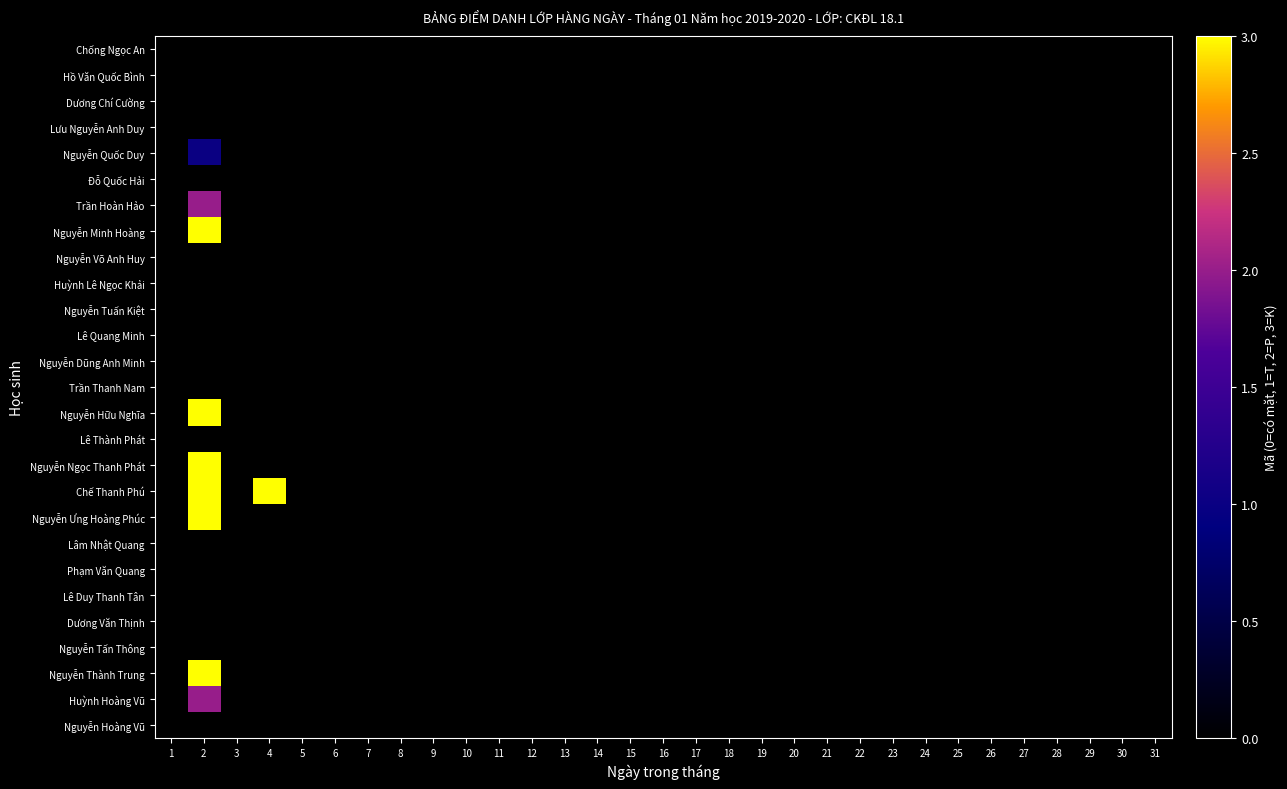

Reading right to left, transcribe all the data shown in this chart.

Chống Ngọc An: 31=0	30=0	29=0	28=0	27=0	26=0	25=0	24=0	23=0	22=0	21=0	20=0	19=0	18=0	17=0	16=0	15=0	14=0	13=0	12=0	11=0	10=0	9=0	8=0	7=0	6=0	5=0	4=0	3=0	2=0	1=0
Hồ Văn Quốc Bình: 31=0	30=0	29=0	28=0	27=0	26=0	25=0	24=0	23=0	22=0	21=0	20=0	19=0	18=0	17=0	16=0	15=0	14=0	13=0	12=0	11=0	10=0	9=0	8=0	7=0	6=0	5=0	4=0	3=0	2=0	1=0
Dương Chí Cường: 31=0	30=0	29=0	28=0	27=0	26=0	25=0	24=0	23=0	22=0	21=0	20=0	19=0	18=0	17=0	16=0	15=0	14=0	13=0	12=0	11=0	10=0	9=0	8=0	7=0	6=0	5=0	4=0	3=0	2=0	1=0
Lưu Nguyễn Anh Duy: 31=0	30=0	29=0	28=0	27=0	26=0	25=0	24=0	23=0	22=0	21=0	20=0	19=0	18=0	17=0	16=0	15=0	14=0	13=0	12=0	11=0	10=0	9=0	8=0	7=0	6=0	5=0	4=0	3=0	2=0	1=0
Nguyễn Quốc Duy: 31=0	30=0	29=0	28=0	27=0	26=0	25=0	24=0	23=0	22=0	21=0	20=0	19=0	18=0	17=0	16=0	15=0	14=0	13=0	12=0	11=0	10=0	9=0	8=0	7=0	6=0	5=0	4=0	3=0	2=1	1=0
Đỗ Quốc Hải: 31=0	30=0	29=0	28=0	27=0	26=0	25=0	24=0	23=0	22=0	21=0	20=0	19=0	18=0	17=0	16=0	15=0	14=0	13=0	12=0	11=0	10=0	9=0	8=0	7=0	6=0	5=0	4=0	3=0	2=0	1=0
Trần Hoàn Hảo: 31=0	30=0	29=0	28=0	27=0	26=0	25=0	24=0	23=0	22=0	21=0	20=0	19=0	18=0	17=0	16=0	15=0	14=0	13=0	12=0	11=0	10=0	9=0	8=0	7=0	6=0	5=0	4=0	3=0	2=2	1=0
Nguyễn Minh Hoàng: 31=0	30=0	29=0	28=0	27=0	26=0	25=0	24=0	23=0	22=0	21=0	20=0	19=0	18=0	17=0	16=0	15=0	14=0	13=0	12=0	11=0	10=0	9=0	8=0	7=0	6=0	5=0	4=0	3=0	2=3	1=0
Nguyễn Võ Anh Huy: 31=0	30=0	29=0	28=0	27=0	26=0	25=0	24=0	23=0	22=0	21=0	20=0	19=0	18=0	17=0	16=0	15=0	14=0	13=0	12=0	11=0	10=0	9=0	8=0	7=0	6=0	5=0	4=0	3=0	2=0	1=0
Huỳnh Lê Ngọc Khải: 31=0	30=0	29=0	28=0	27=0	26=0	25=0	24=0	23=0	22=0	21=0	20=0	19=0	18=0	17=0	16=0	15=0	14=0	13=0	12=0	11=0	10=0	9=0	8=0	7=0	6=0	5=0	4=0	3=0	2=0	1=0
Nguyễn Tuấn Kiệt: 31=0	30=0	29=0	28=0	27=0	26=0	25=0	24=0	23=0	22=0	21=0	20=0	19=0	18=0	17=0	16=0	15=0	14=0	13=0	12=0	11=0	10=0	9=0	8=0	7=0	6=0	5=0	4=0	3=0	2=0	1=0
Lê Quang Minh: 31=0	30=0	29=0	28=0	27=0	26=0	25=0	24=0	23=0	22=0	21=0	20=0	19=0	18=0	17=0	16=0	15=0	14=0	13=0	12=0	11=0	10=0	9=0	8=0	7=0	6=0	5=0	4=0	3=0	2=0	1=0
Nguyễn Dũng Anh Minh: 31=0	30=0	29=0	28=0	27=0	26=0	25=0	24=0	23=0	22=0	21=0	20=0	19=0	18=0	17=0	16=0	15=0	14=0	13=0	12=0	11=0	10=0	9=0	8=0	7=0	6=0	5=0	4=0	3=0	2=0	1=0
Trần Thanh Nam: 31=0	30=0	29=0	28=0	27=0	26=0	25=0	24=0	23=0	22=0	21=0	20=0	19=0	18=0	17=0	16=0	15=0	14=0	13=0	12=0	11=0	10=0	9=0	8=0	7=0	6=0	5=0	4=0	3=0	2=0	1=0
Nguyễn Hữu Nghĩa: 31=0	30=0	29=0	28=0	27=0	26=0	25=0	24=0	23=0	22=0	21=0	20=0	19=0	18=0	17=0	16=0	15=0	14=0	13=0	12=0	11=0	10=0	9=0	8=0	7=0	6=0	5=0	4=0	3=0	2=3	1=0
Lê Thành Phát: 31=0	30=0	29=0	28=0	27=0	26=0	25=0	24=0	23=0	22=0	21=0	20=0	19=0	18=0	17=0	16=0	15=0	14=0	13=0	12=0	11=0	10=0	9=0	8=0	7=0	6=0	5=0	4=0	3=0	2=0	1=0
Nguyễn Ngọc Thanh Phát: 31=0	30=0	29=0	28=0	27=0	26=0	25=0	24=0	23=0	22=0	21=0	20=0	19=0	18=0	17=0	16=0	15=0	14=0	13=0	12=0	11=0	10=0	9=0	8=0	7=0	6=0	5=0	4=0	3=0	2=3	1=0
Chế Thanh Phú: 31=0	30=0	29=0	28=0	27=0	26=0	25=0	24=0	23=0	22=0	21=0	20=0	19=0	18=0	17=0	16=0	15=0	14=0	13=0	12=0	11=0	10=0	9=0	8=0	7=0	6=0	5=0	4=3	3=0	2=3	1=0
Nguyễn Ưng Hoàng Phúc: 31=0	30=0	29=0	28=0	27=0	26=0	25=0	24=0	23=0	22=0	21=0	20=0	19=0	18=0	17=0	16=0	15=0	14=0	13=0	12=0	11=0	10=0	9=0	8=0	7=0	6=0	5=0	4=0	3=0	2=3	1=0
Lâm Nhật Quang: 31=0	30=0	29=0	28=0	27=0	26=0	25=0	24=0	23=0	22=0	21=0	20=0	19=0	18=0	17=0	16=0	15=0	14=0	13=0	12=0	11=0	10=0	9=0	8=0	7=0	6=0	5=0	4=0	3=0	2=0	1=0
Phạm Văn Quang: 31=0	30=0	29=0	28=0	27=0	26=0	25=0	24=0	23=0	22=0	21=0	20=0	19=0	18=0	17=0	16=0	15=0	14=0	13=0	12=0	11=0	10=0	9=0	8=0	7=0	6=0	5=0	4=0	3=0	2=0	1=0
Lê Duy Thanh Tân: 31=0	30=0	29=0	28=0	27=0	26=0	25=0	24=0	23=0	22=0	21=0	20=0	19=0	18=0	17=0	16=0	15=0	14=0	13=0	12=0	11=0	10=0	9=0	8=0	7=0	6=0	5=0	4=0	3=0	2=0	1=0
Dương Văn Thịnh: 31=0	30=0	29=0	28=0	27=0	26=0	25=0	24=0	23=0	22=0	21=0	20=0	19=0	18=0	17=0	16=0	15=0	14=0	13=0	12=0	11=0	10=0	9=0	8=0	7=0	6=0	5=0	4=0	3=0	2=0	1=0
Nguyễn Tấn Thông: 31=0	30=0	29=0	28=0	27=0	26=0	25=0	24=0	23=0	22=0	21=0	20=0	19=0	18=0	17=0	16=0	15=0	14=0	13=0	12=0	11=0	10=0	9=0	8=0	7=0	6=0	5=0	4=0	3=0	2=0	1=0
Nguyễn Thành Trung: 31=0	30=0	29=0	28=0	27=0	26=0	25=0	24=0	23=0	22=0	21=0	20=0	19=0	18=0	17=0	16=0	15=0	14=0	13=0	12=0	11=0	10=0	9=0	8=0	7=0	6=0	5=0	4=0	3=0	2=3	1=0
Huỳnh Hoàng Vũ: 31=0	30=0	29=0	28=0	27=0	26=0	25=0	24=0	23=0	22=0	21=0	20=0	19=0	18=0	17=0	16=0	15=0	14=0	13=0	12=0	11=0	10=0	9=0	8=0	7=0	6=0	5=0	4=0	3=0	2=2	1=0
Nguyễn Hoàng Vũ: 31=0	30=0	29=0	28=0	27=0	26=0	25=0	24=0	23=0	22=0	21=0	20=0	19=0	18=0	17=0	16=0	15=0	14=0	13=0	12=0	11=0	10=0	9=0	8=0	7=0	6=0	5=0	4=0	3=0	2=0	1=0